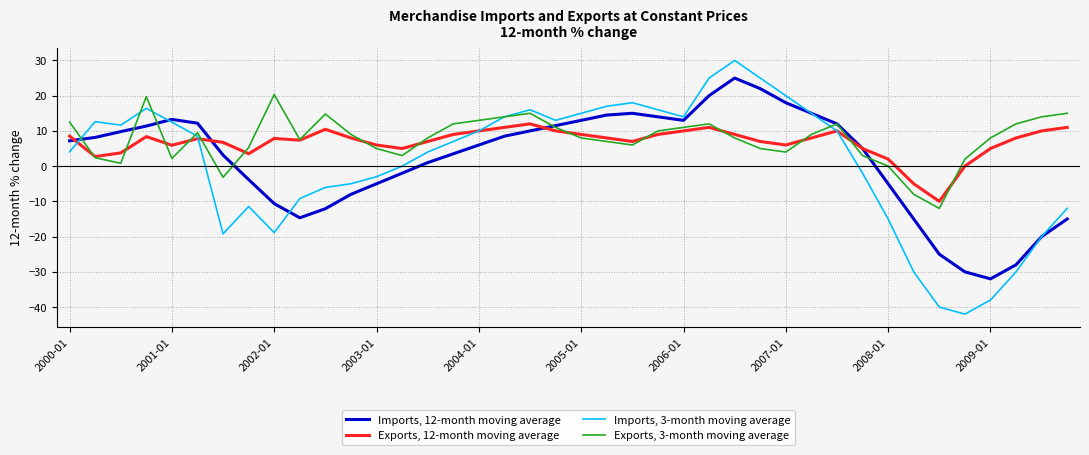

Which series has the largest total across all categories?

Exports, 3-month moving average